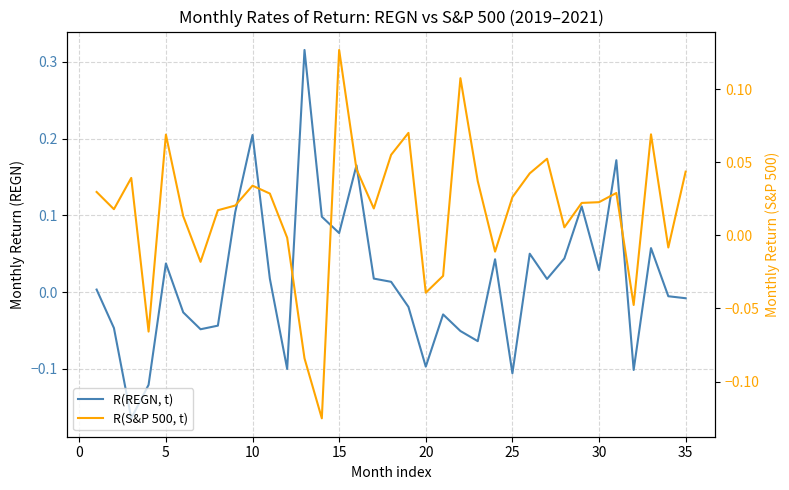

How many interior local valleys does the R(REGN, t) series have?

10